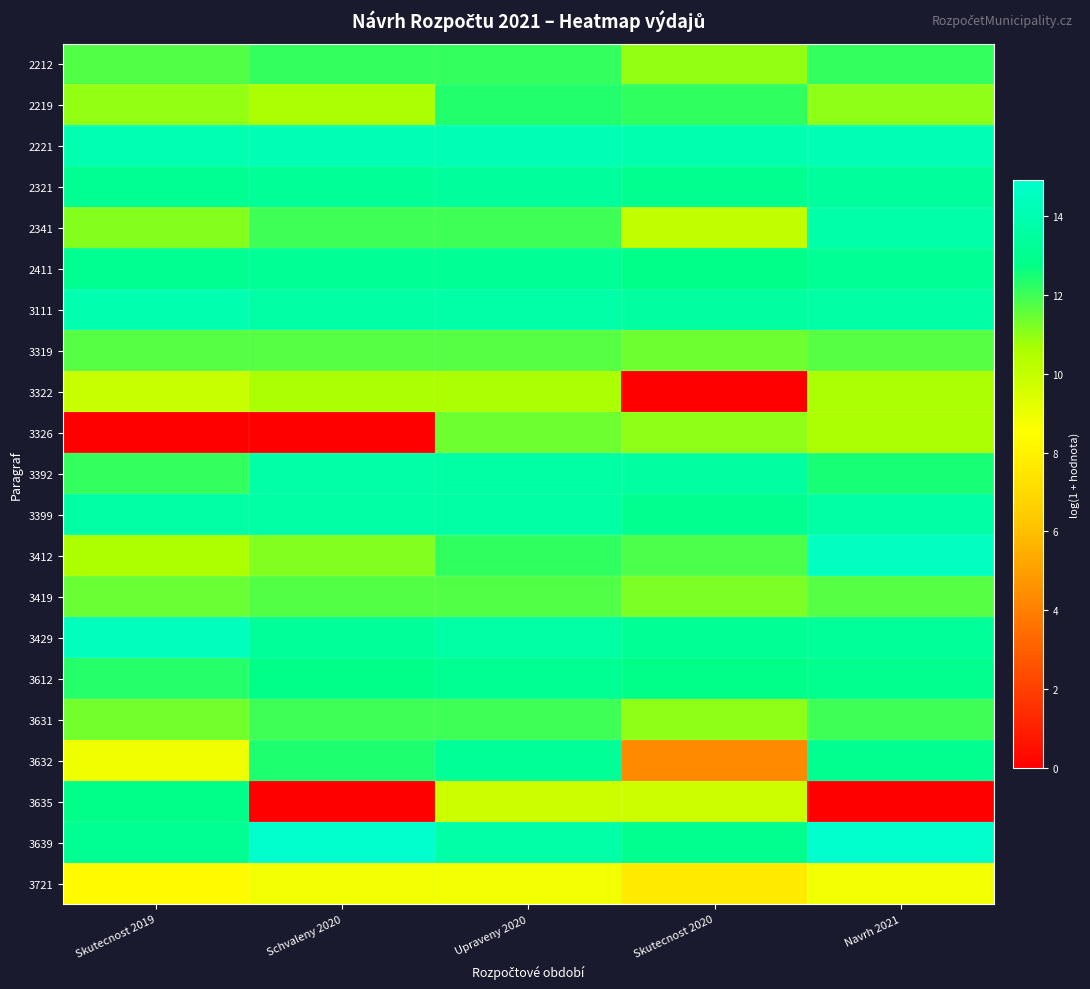

At which category is the sum across all series the highest?

Upraveny 2020